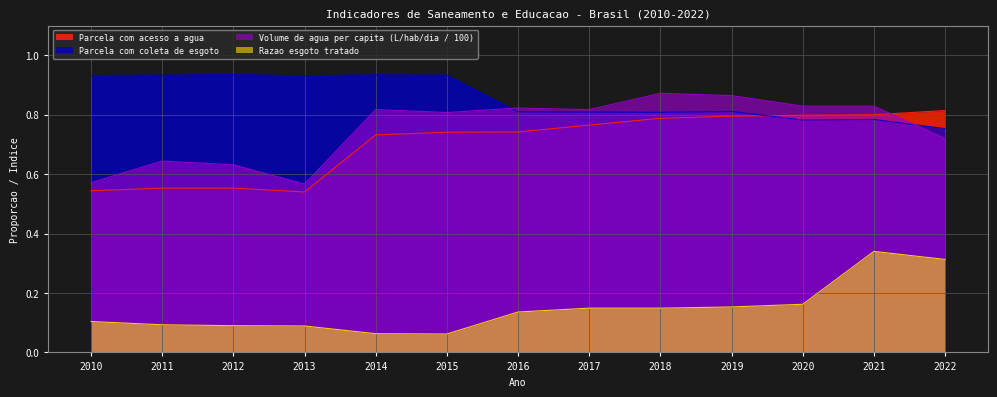

True or false: Razao esgoto tratado and Parcela com coleta de esgoto intersect in this chart.

False